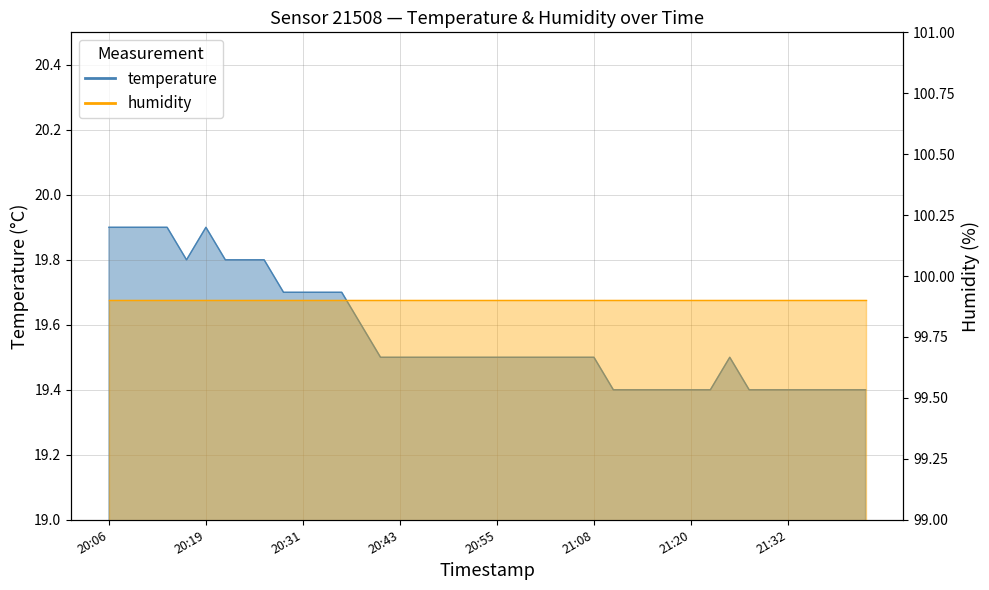

At which label is the value closest to 19?

21:10